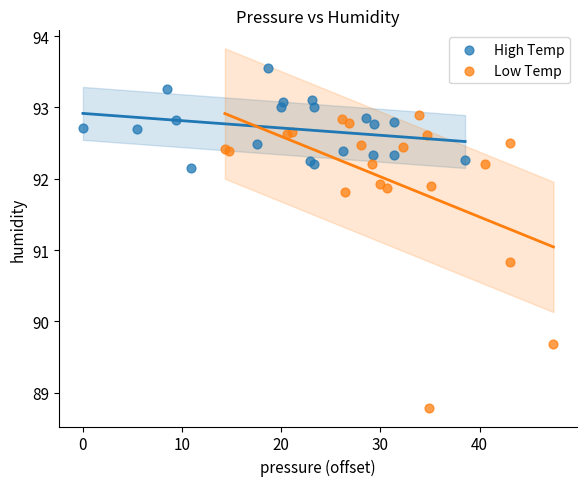

Which series contains the lowest Y value?

Low Temp